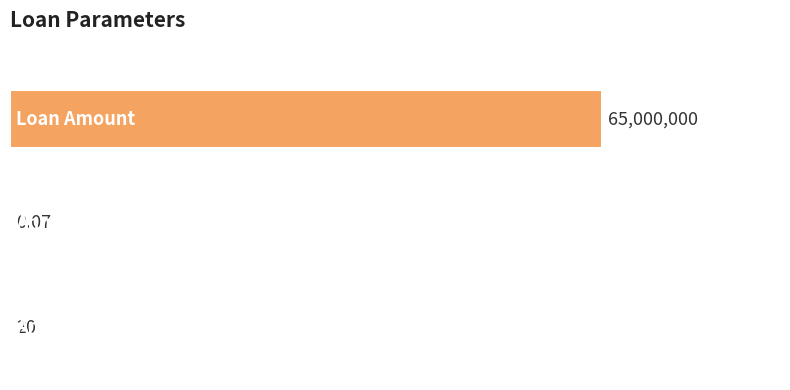

Does the chart contain any negative values?

No